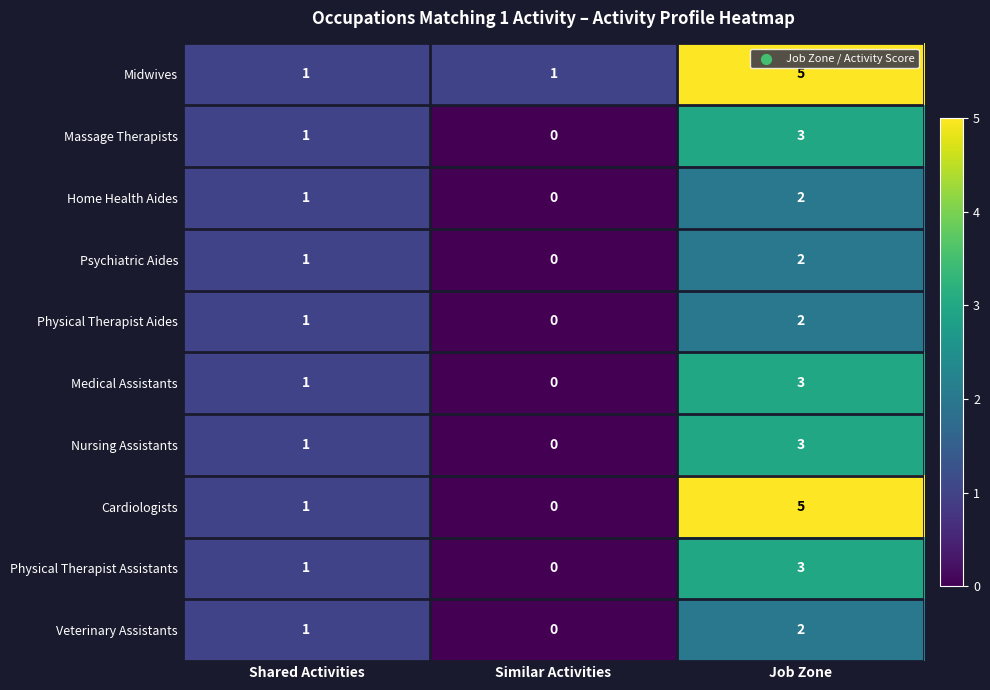

Count the Nursing Assistants values in the range 0 to 3.

3